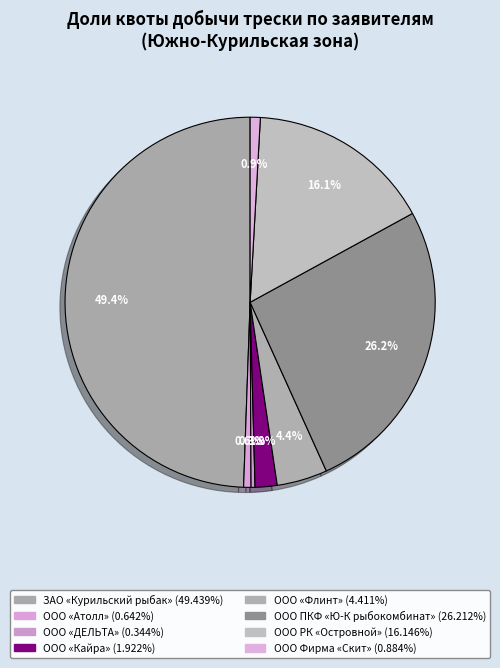

Rank the categories by value from lowest to highest.

ООО «ДЕЛЬТА», ООО «Атолл», ООО Фирма «Скит», ООО «Кайра», ООО «Флинт», ООО Рыбокомбинат «Островной», ООО ПКФ «Южно-Курильский рыбокомбинат», ЗАО «Курильский рыбак»